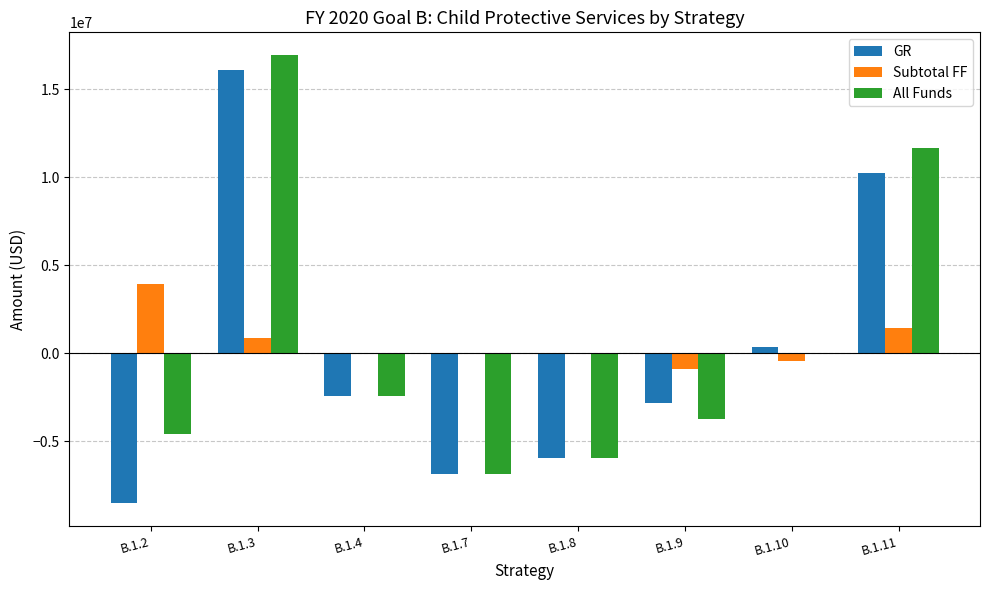

Count the number of categories in the chart.

8